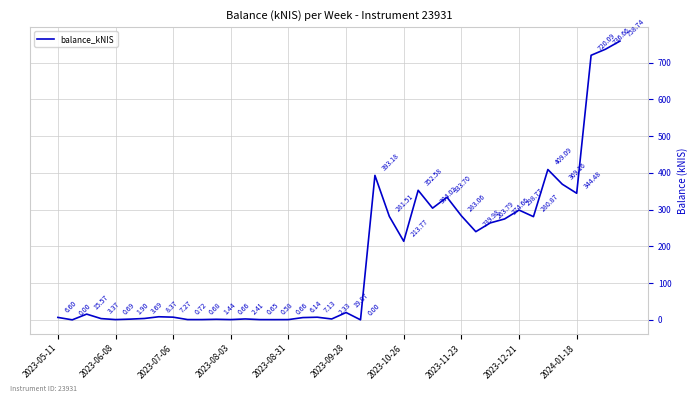

How many values are above zero?

38